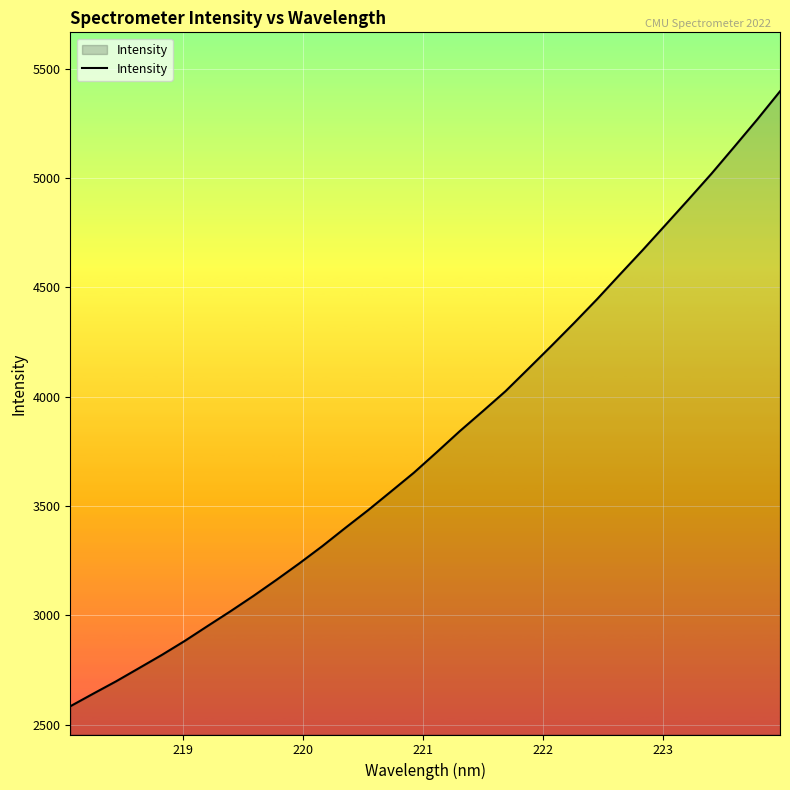

What is the smallest value displayed?

2583.5